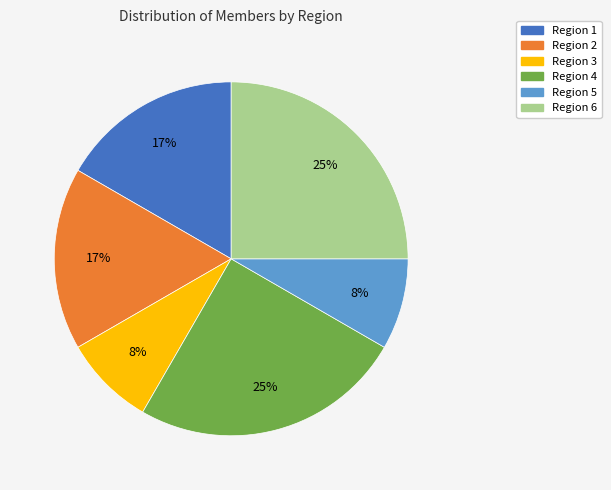

Count the number of slices in the pie.

6